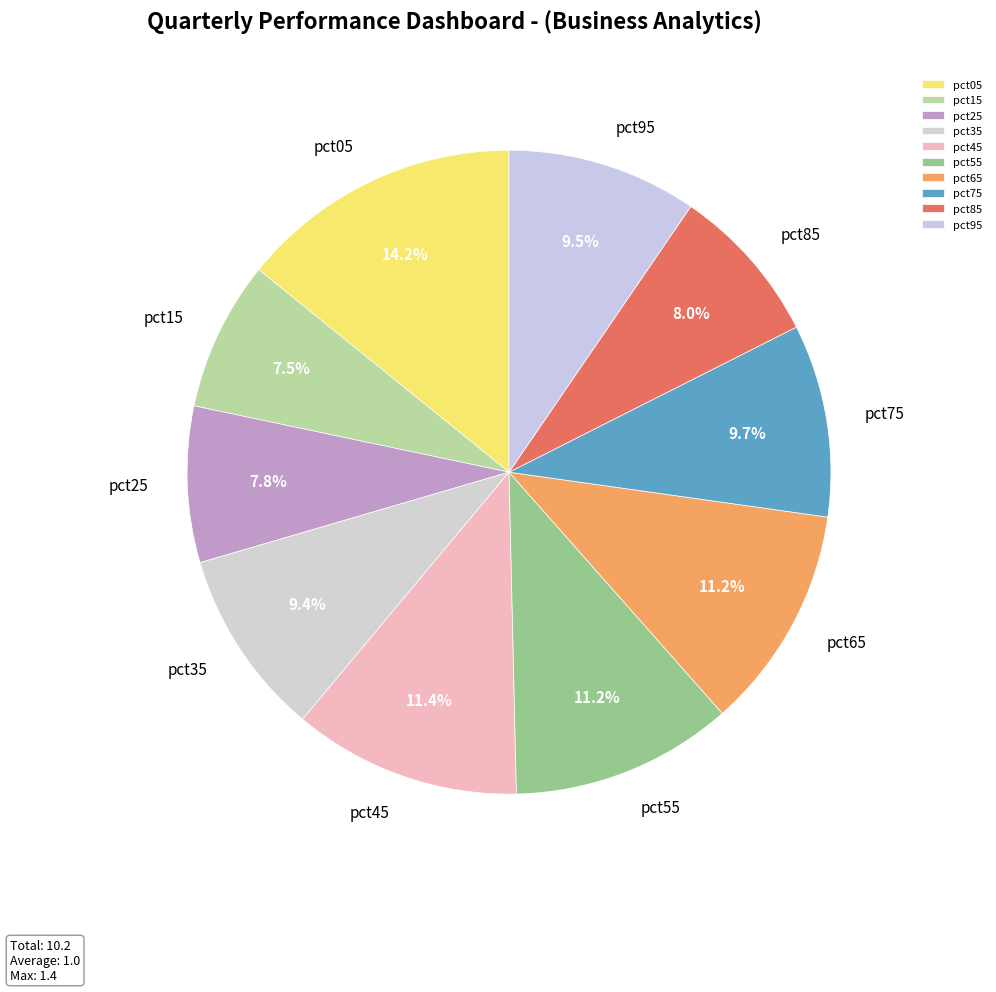

How many slices are in this pie chart?

10